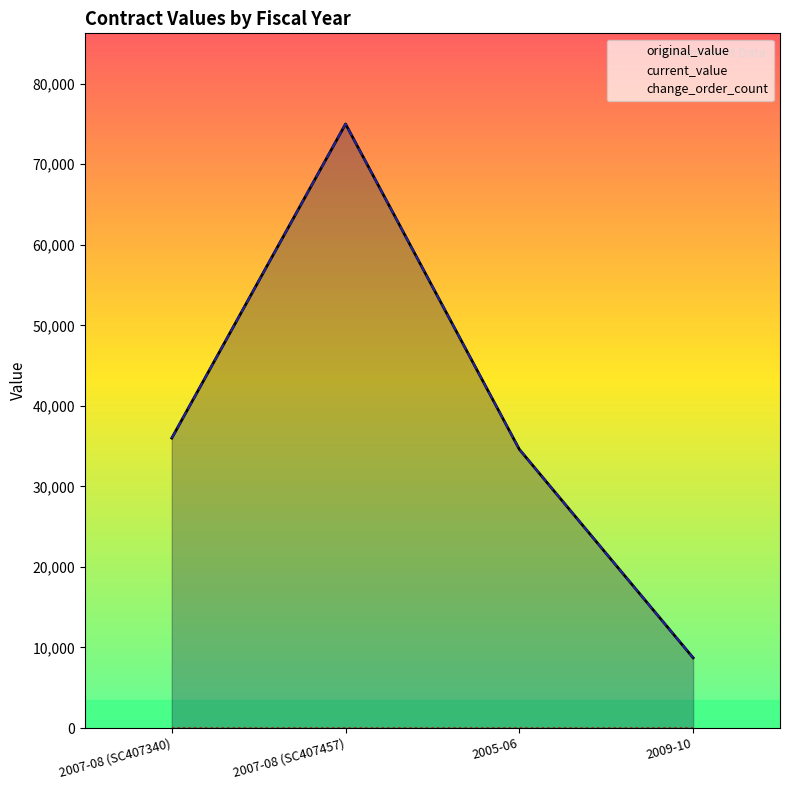

List the series in order of their peak value, highest first.

original_value, current_value, change_order_count